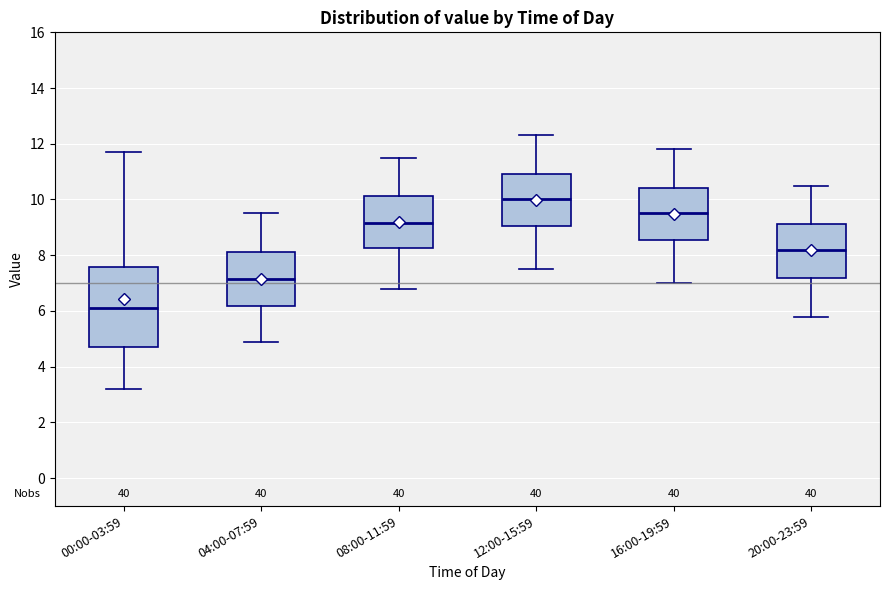

Reading left to right, read every box against the y-axis: the position of its median line, the range the box covers, and the ends of its whiskers. The values are not printed on the chart, so give them approximately, as read against the axis.

00:00-03:59: median 6.2, box 4.8 to 7.6, whiskers 3.2 to 11.8
04:00-07:59: median 7.2, box 6.2 to 8.2, whiskers 5.0 to 9.6
08:00-11:59: median 9.2, box 8.2 to 10.2, whiskers 6.8 to 11.6
12:00-15:59: median 10.0, box 9.0 to 11.0, whiskers 7.6 to 12.4
16:00-19:59: median 9.6, box 8.6 to 10.4, whiskers 7.0 to 11.8
20:00-23:59: median 8.2, box 7.2 to 9.2, whiskers 5.8 to 10.6